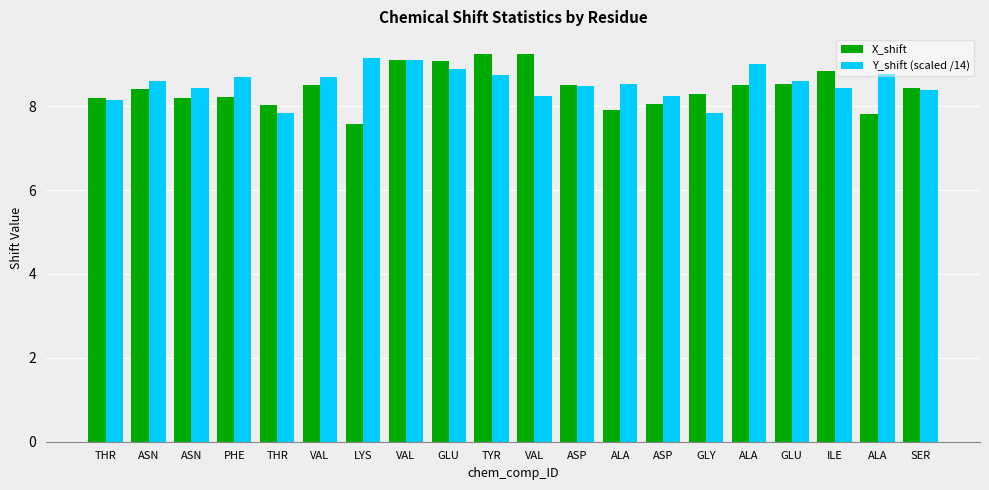

What is the value of the Y_shift (scaled /14) bar at the 3rd from the left?

8.6